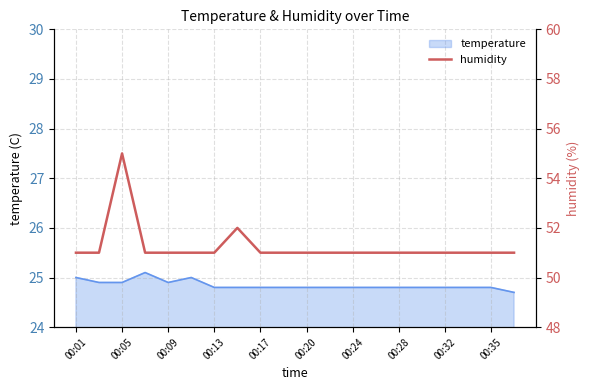

True or false: temperature has a value of 43.3 at 00:28.

False